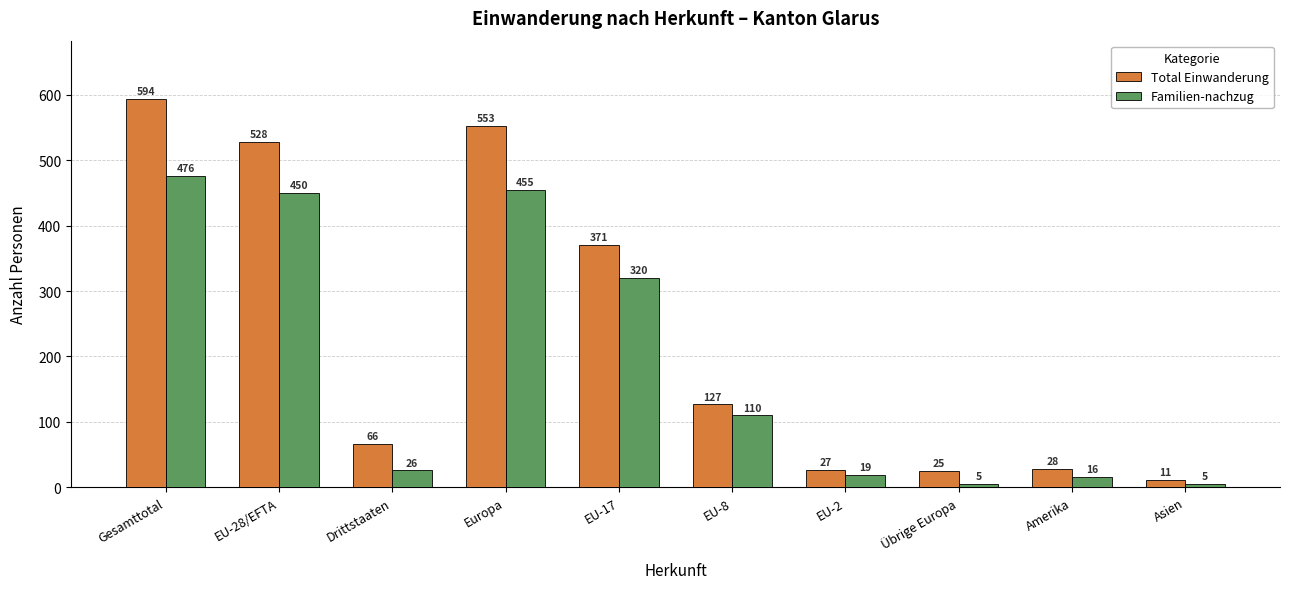

Where does the Familien-nachzug series first go above 110?

Gesamttotal